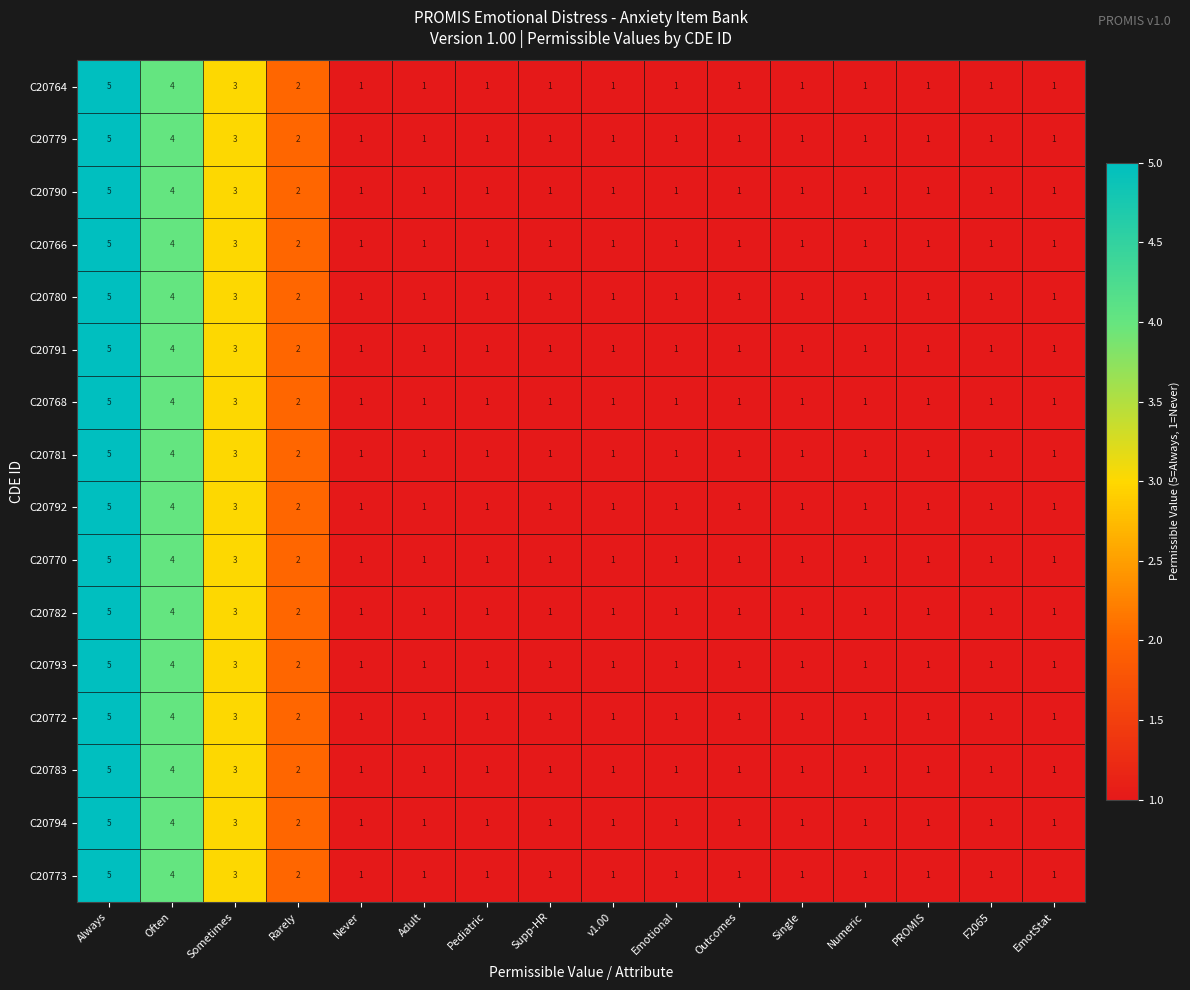

What is the maximum value shown in the chart?

5